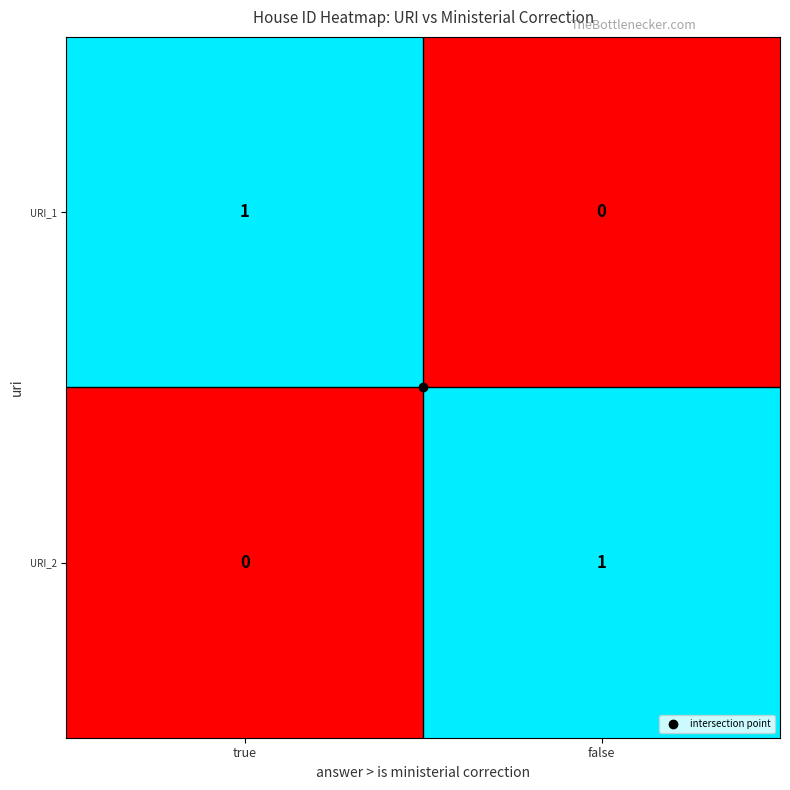

The URI_1 series shows 0 at false. True or false?

True